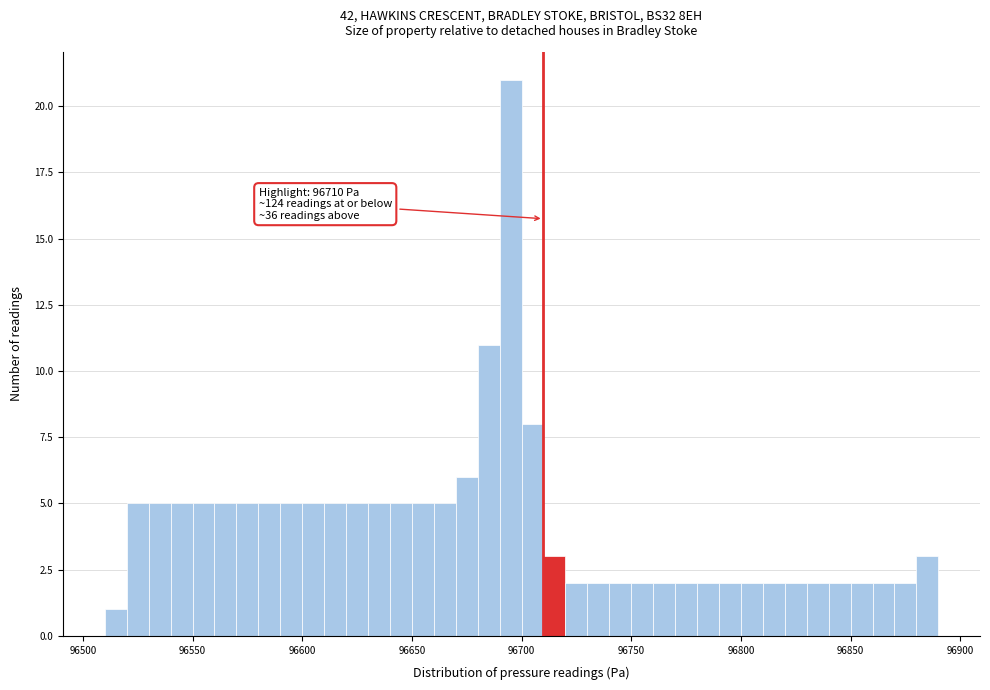

Read against the x-axis, roughly where is the centre of the tallest bar?

96695